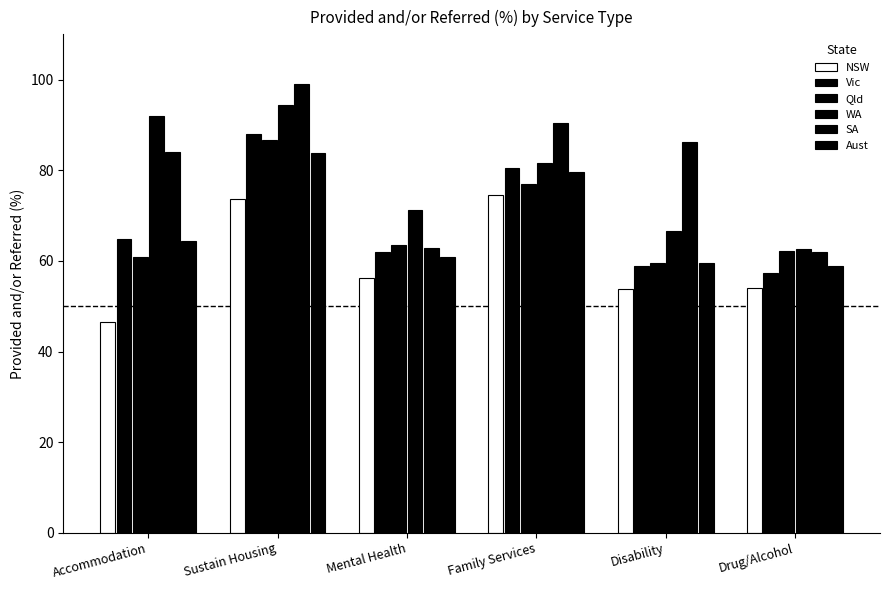

Is it true that Vic equals 80.5 at Family Services?

True